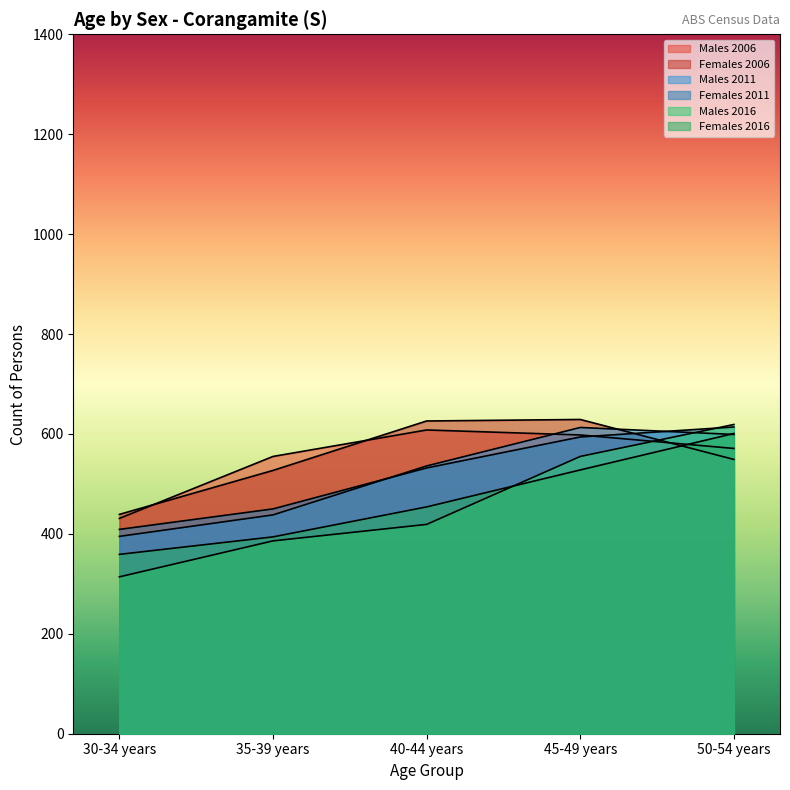

Between which two adjacent categories do Females 2011 and Females 2006 first intersect?

45-49 years and 50-54 years